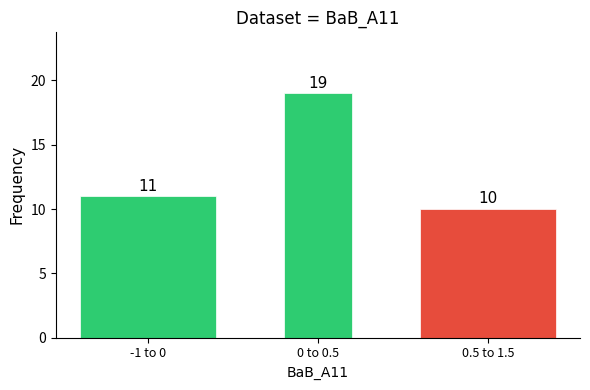

Reading left to right, extract all data points from this chart.

-1 to 0=11	0 to 0.5=19	0.5 to 1.5=10